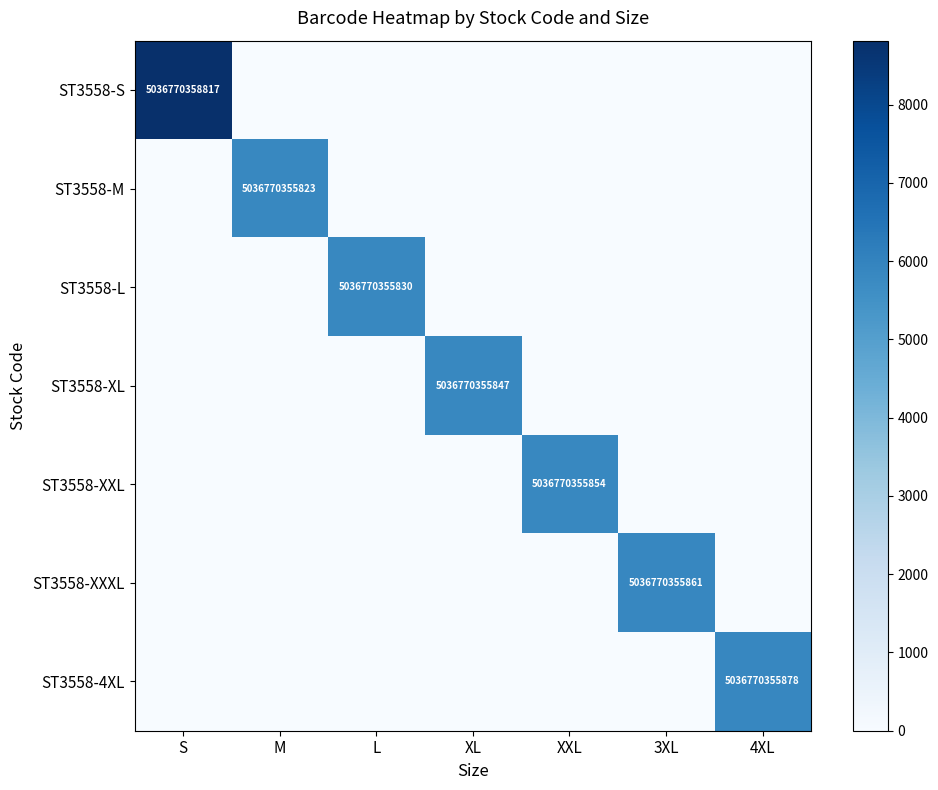

Is it true that ST3558-XXXL equals 3493063091825 at 3XL?

False